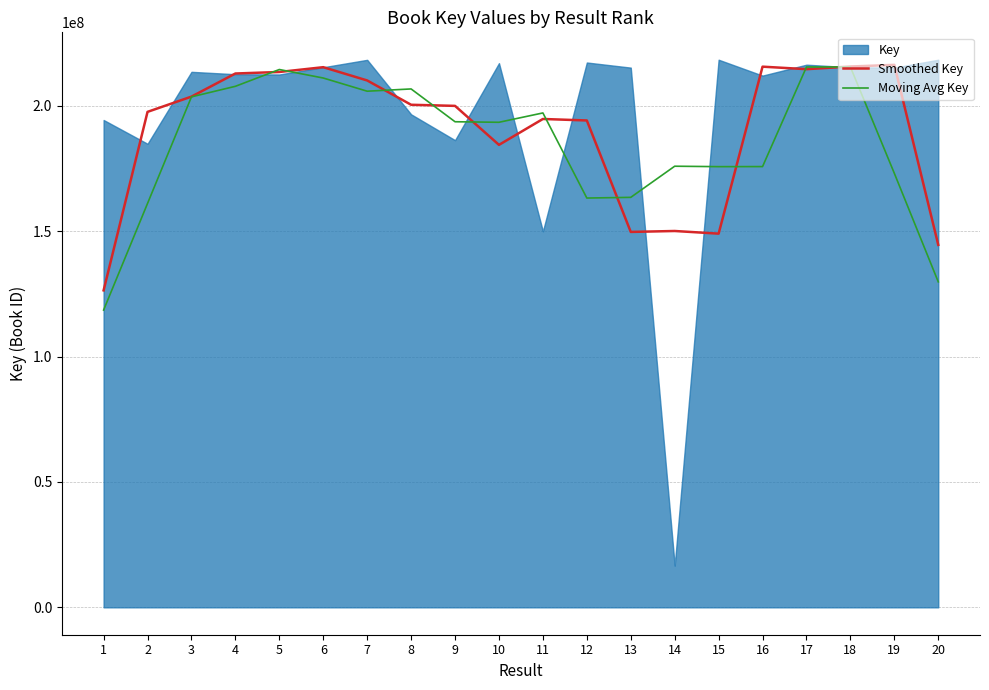

The Smoothed Key series shows 215564140.7 at 16. True or false?

True